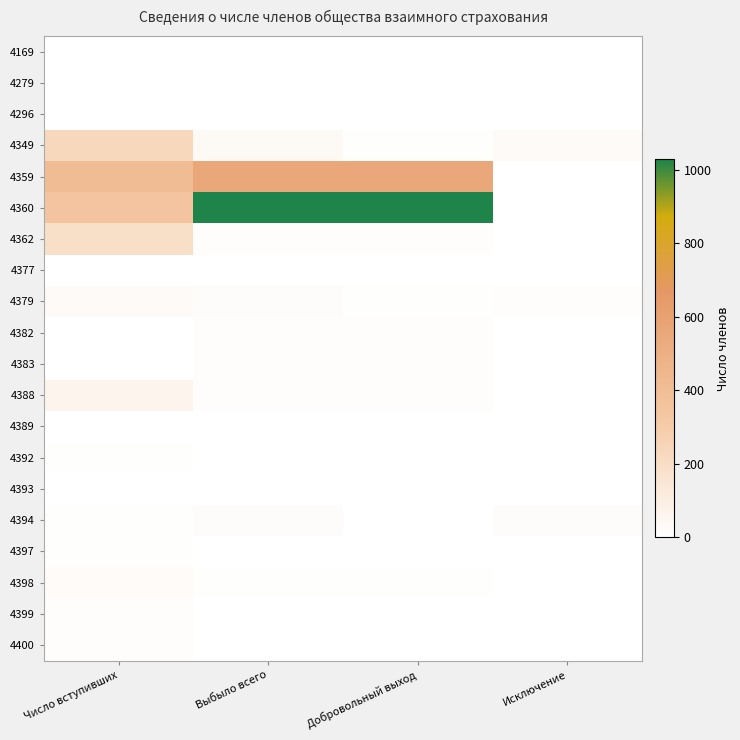

Which has a higher value, Исключение or Число вступивших?

Число вступивших